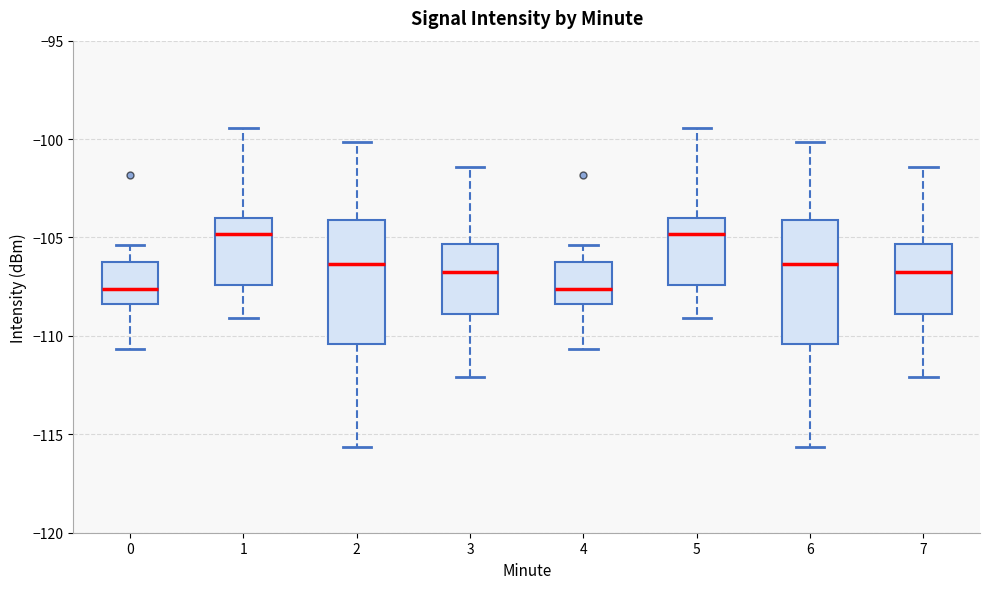

Reading left to right, read every box against the y-axis: the position of its median line, the range the box covers, and the ends of its whiskers. The values are not printed on the chart, so give them approximately, as read against the axis.

0: median -107.5, box -108.5 to -106.5, whiskers -110.5 to -105.5
1: median -105.0, box -107.5 to -104.0, whiskers -109.0 to -99.5
2: median -106.5, box -110.5 to -104.0, whiskers -115.5 to -100.0
3: median -107.0, box -109.0 to -105.5, whiskers -112.0 to -101.5
4: median -107.5, box -108.5 to -106.5, whiskers -110.5 to -105.5
5: median -105.0, box -107.5 to -104.0, whiskers -109.0 to -99.5
6: median -106.5, box -110.5 to -104.0, whiskers -115.5 to -100.0
7: median -107.0, box -109.0 to -105.5, whiskers -112.0 to -101.5